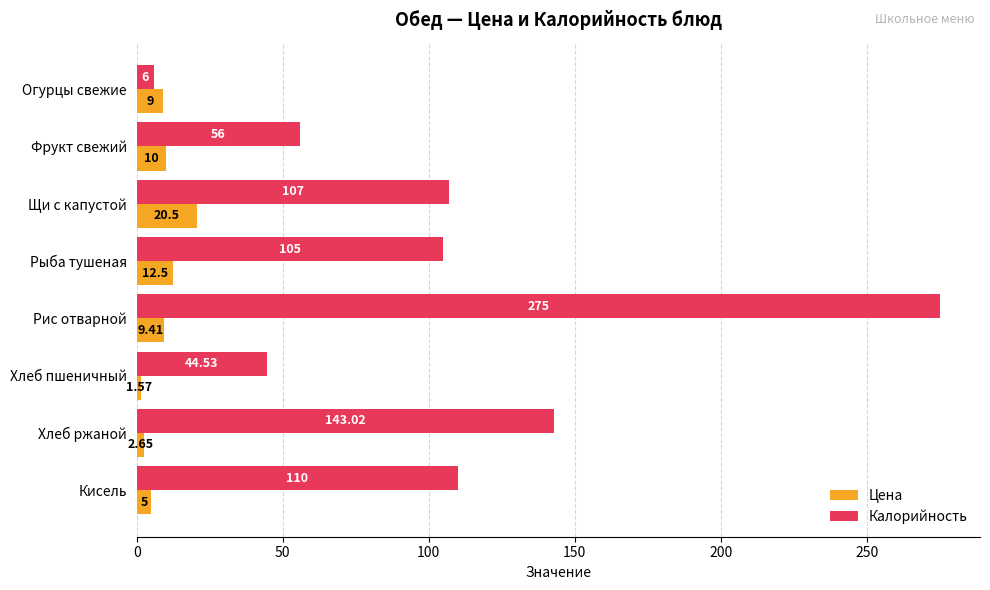

What is the total value across all series at Огурцы свежие?

15.0